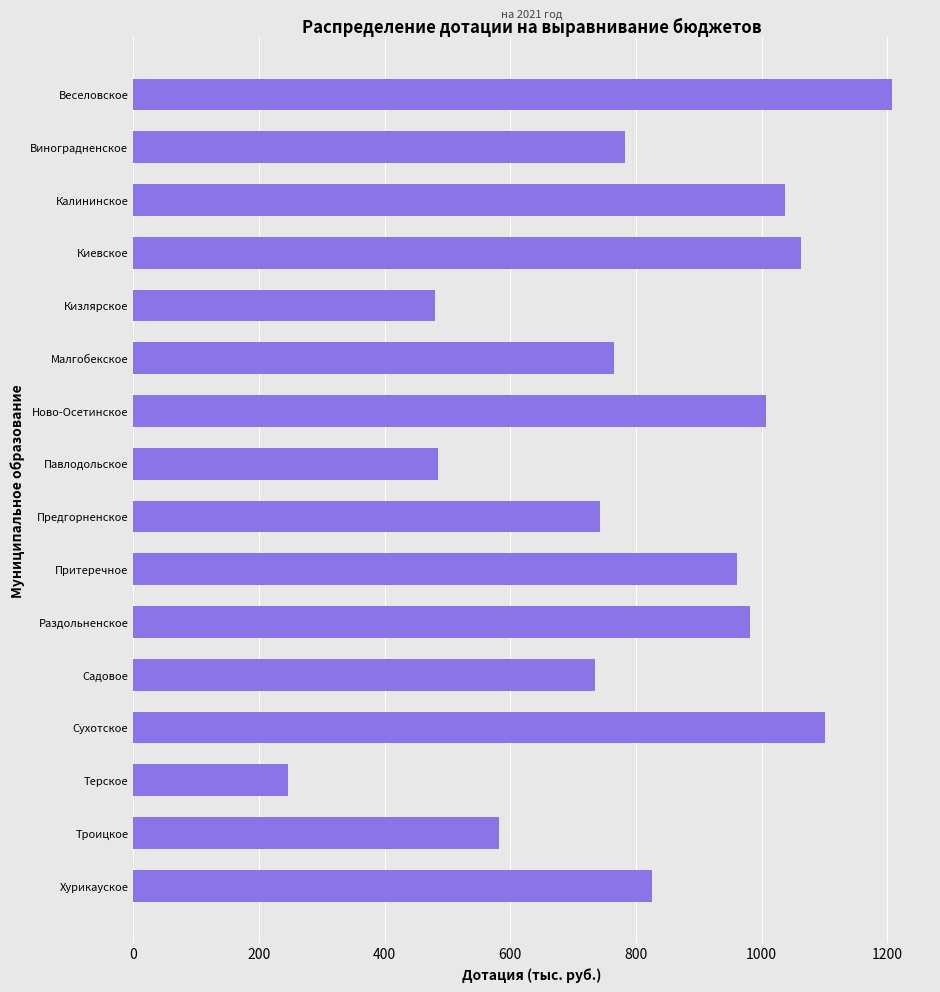

What is the value of the 3rd bar from the top?

1037.9